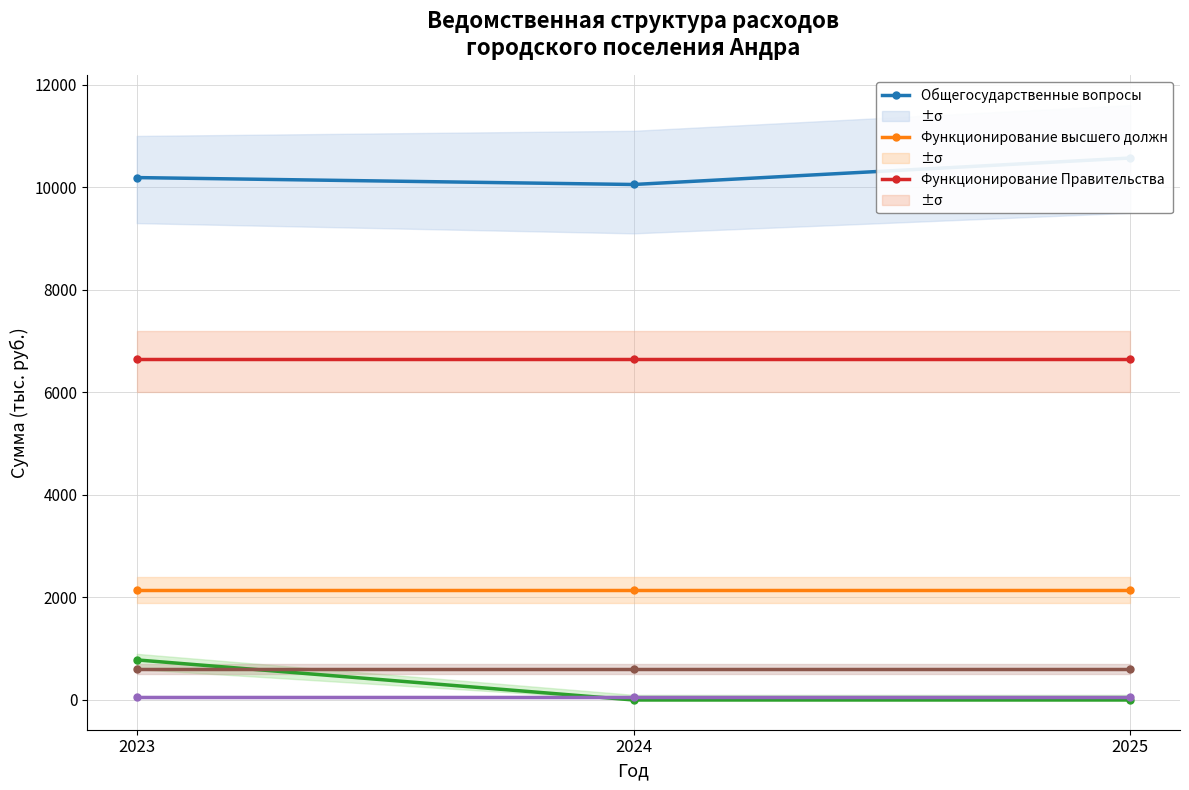

Which category has the lowest value across all series?

2024